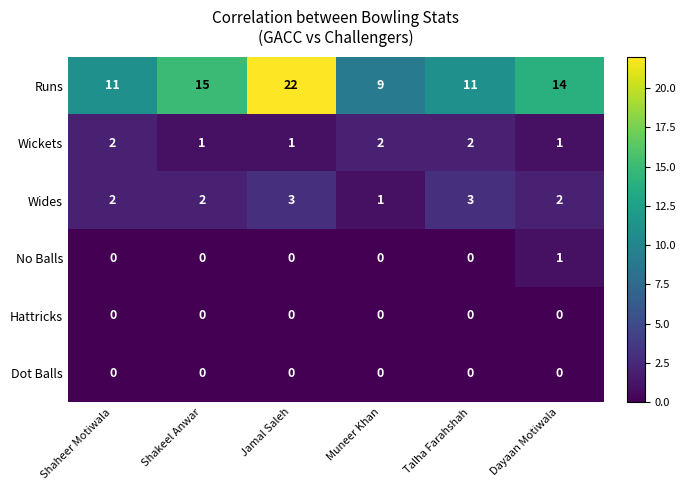

How many data points in Wickets are less than 2?

3